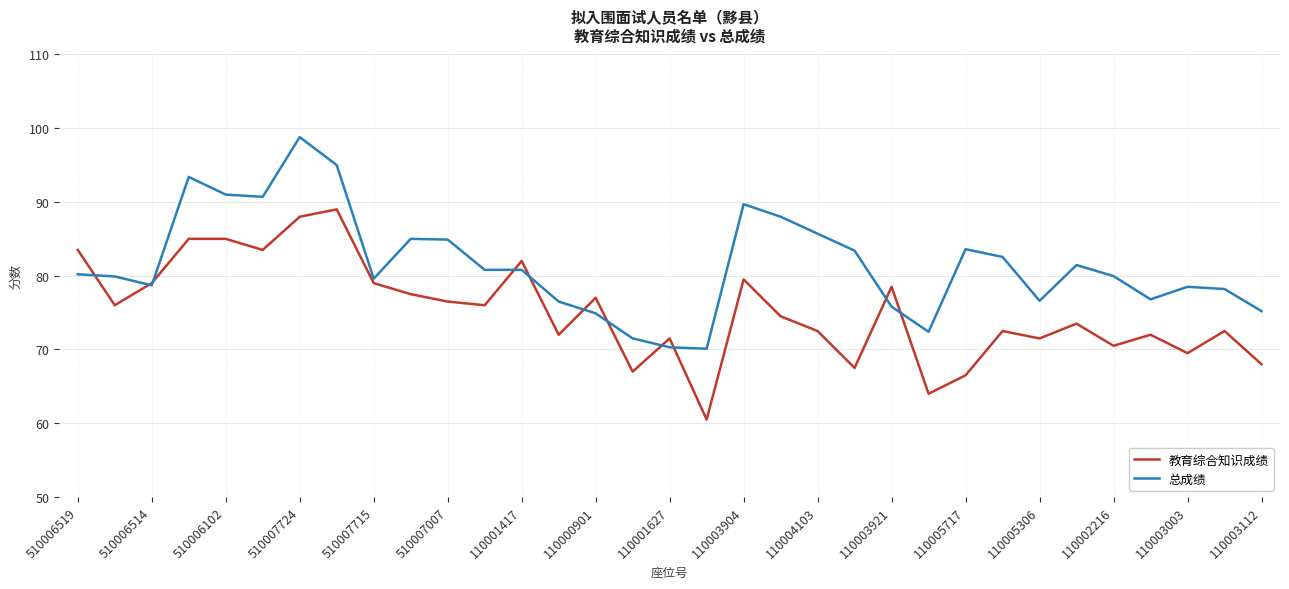

True or false: 教育综合知识成绩 and 总成绩 cross at least once.

True